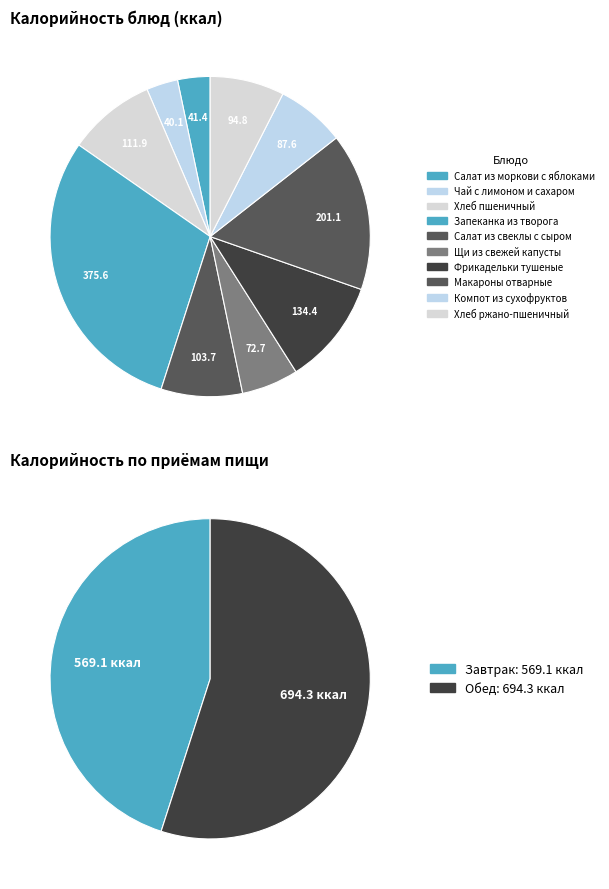

To the nearest percent, what is the average slice percentage?

10%